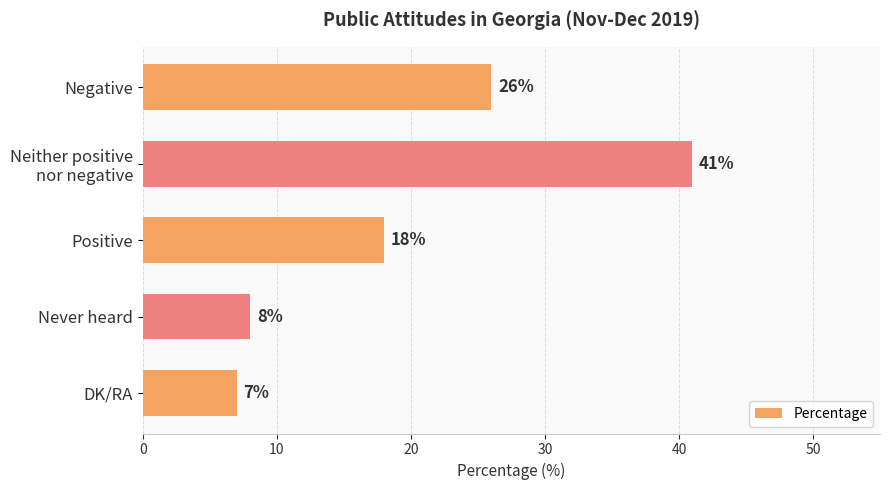

Is it true that the value at Negative is 8?

False